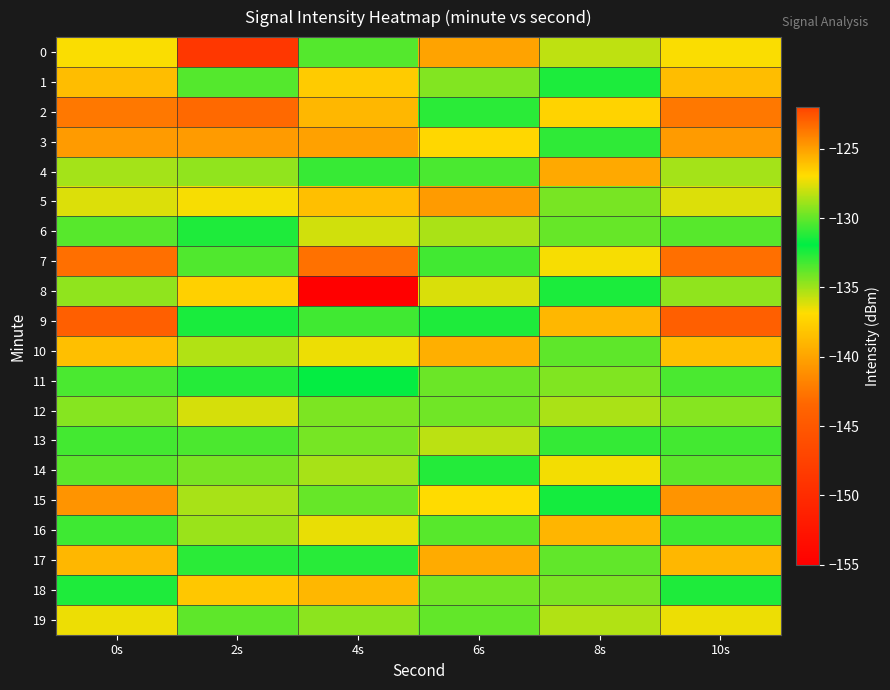

How many series are shown in this chart?

20